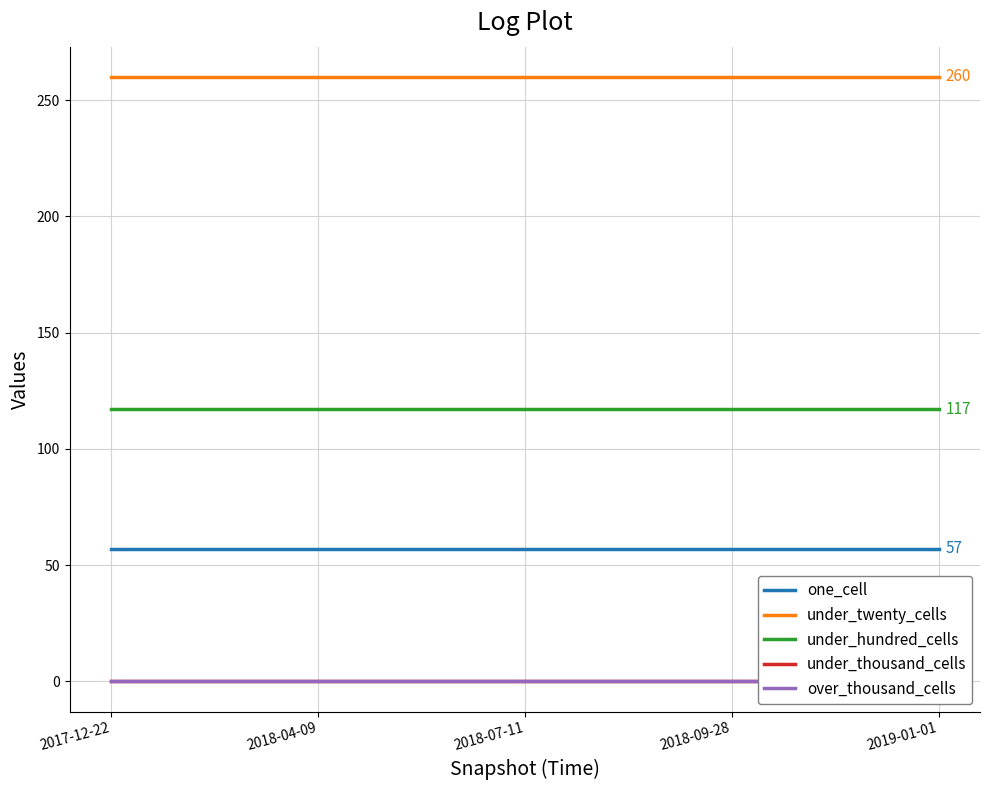

At how many categories does at least one series exceed 170?

5